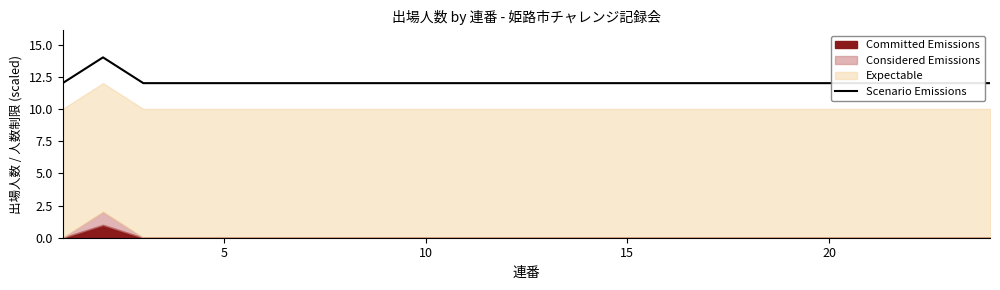

True or false: there are more than 2 points higher than both neighbors.

False